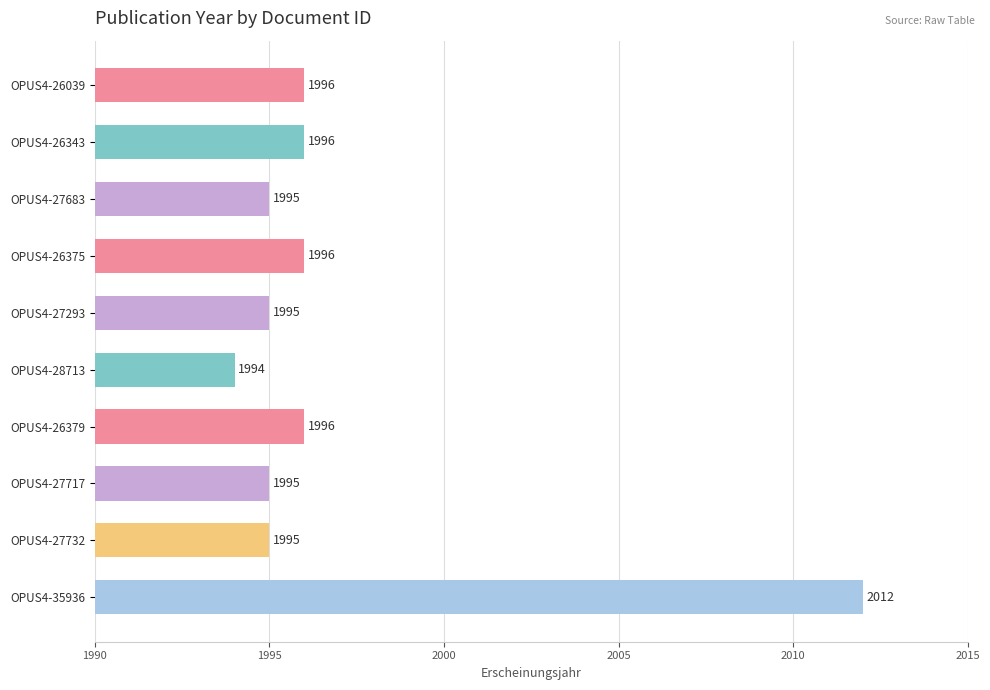

What is the sum of all values?

19970